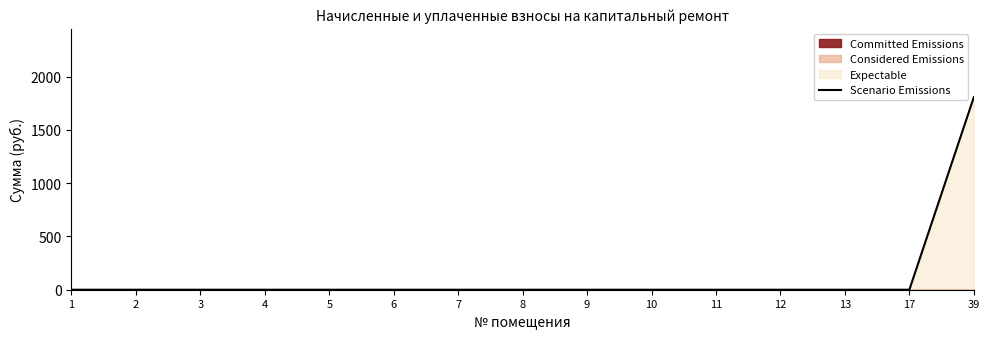

The chart shows a value of 0.0 at 1. True or false?

True